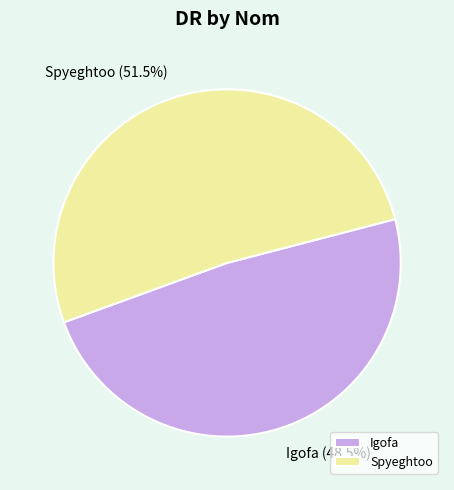

Approximately how many times larger is the value at Igofa compared to Spyeghtoo?

0.9